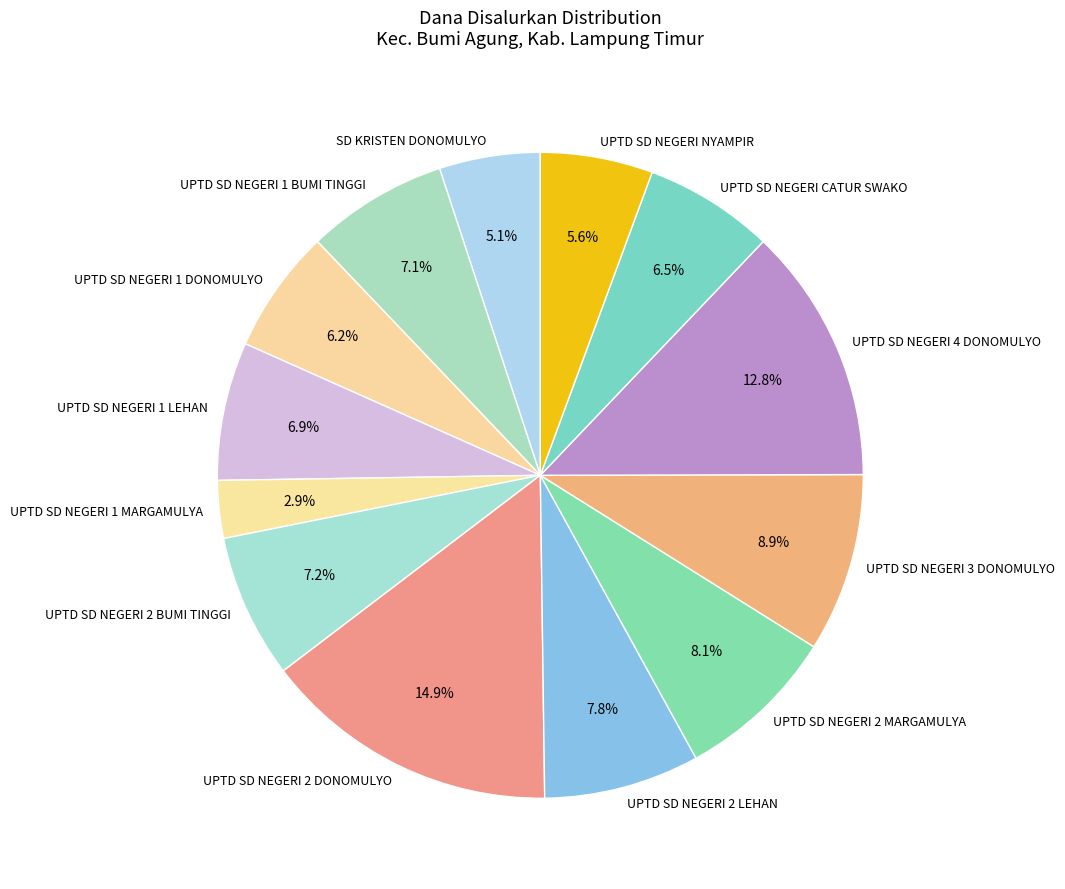

Combined, do UPTD SD NEGERI 4 DONOMULYO and UPTD SD NEGERI 1 BUMI TINGGI account for over 50%?

No